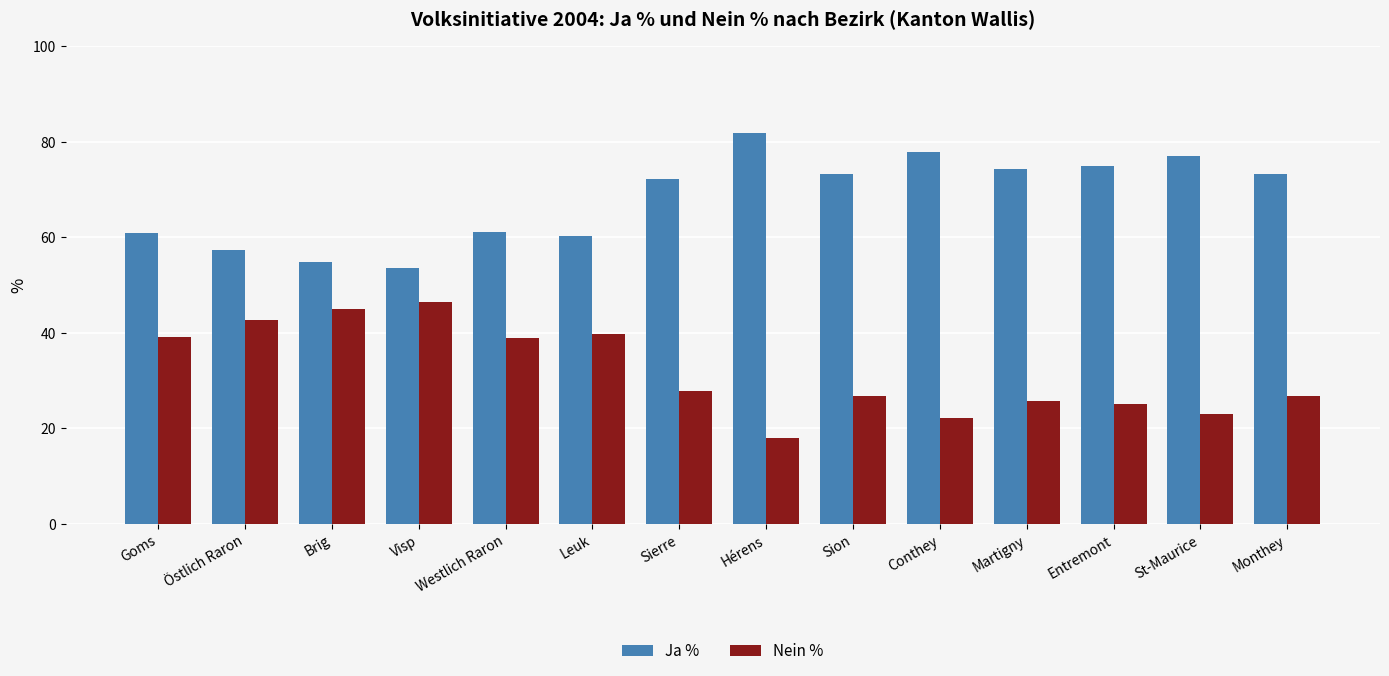

At how many categories does at least one series exceed 52?

14